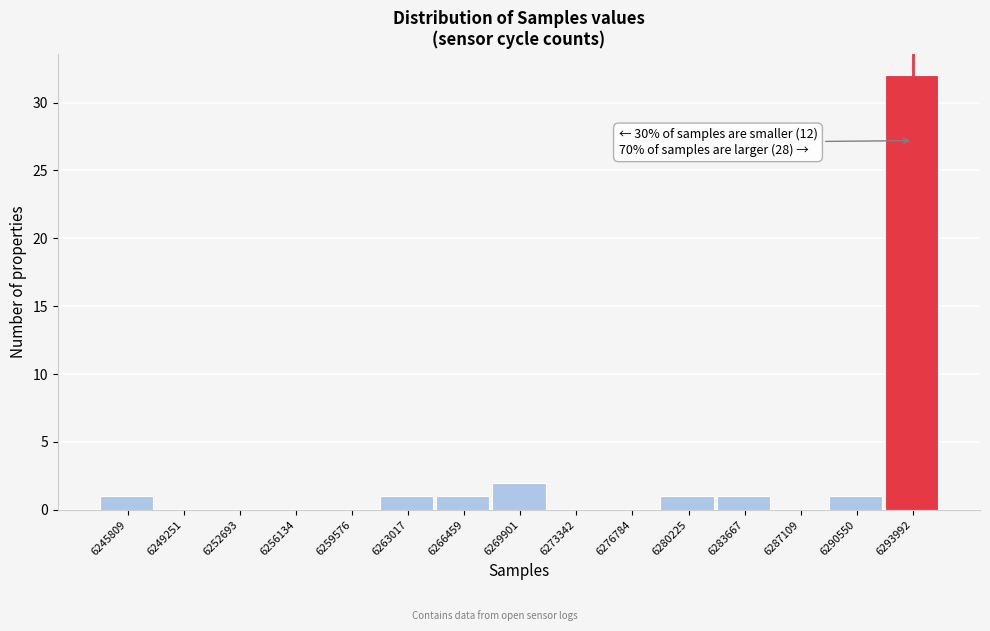

Over which range of the x-axis is the bar tallest?

6292500 to 6295500